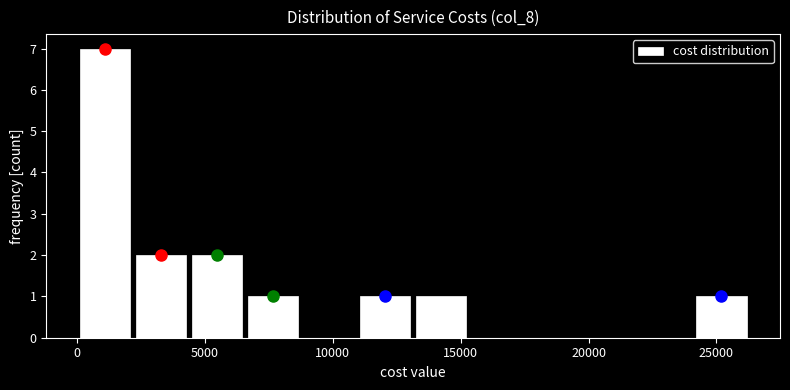

Reading left to right, list every bar in this chart as the range it spans on the x-axis followed by its height. Neither the bar edges nor the heights are printed on the chart, so give them approximately, as read against the axes.

0 to 2000: 7
2000 to 4500: 2
4500 to 6500: 2
6500 to 9000: 1
9000 to 11000: 0
11000 to 13000: 1
13000 to 15500: 1
15500 to 17500: 0
17500 to 19500: 0
19500 to 22000: 0
22000 to 24000: 0
24000 to 26500: 1